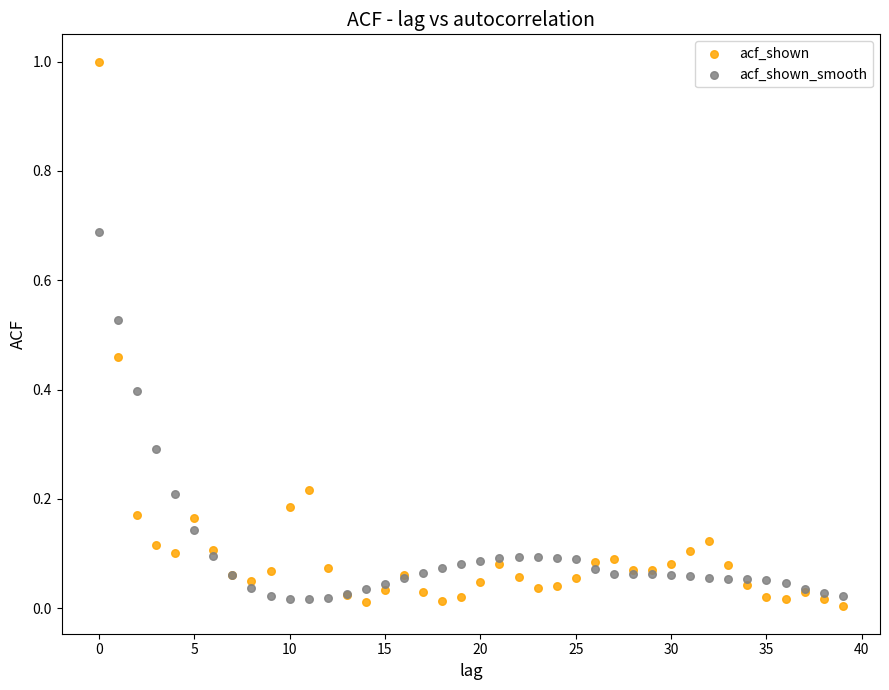

Which series has the widest spread of Y values?

acf_shown